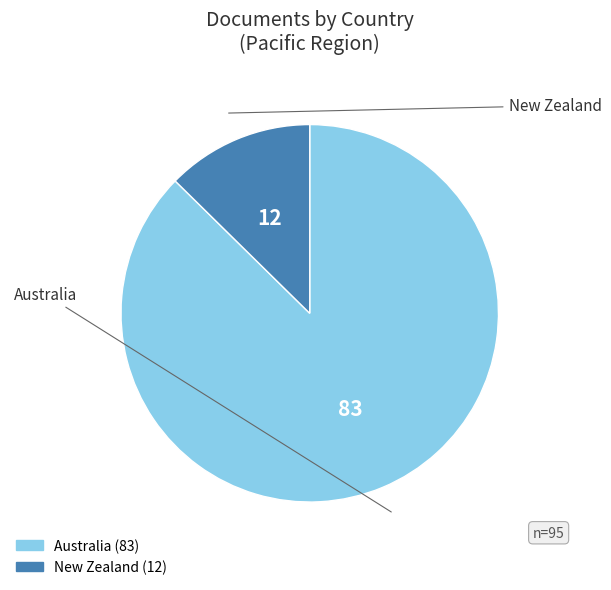

The New Zealand slice represents 19% of the pie. True or false?

False